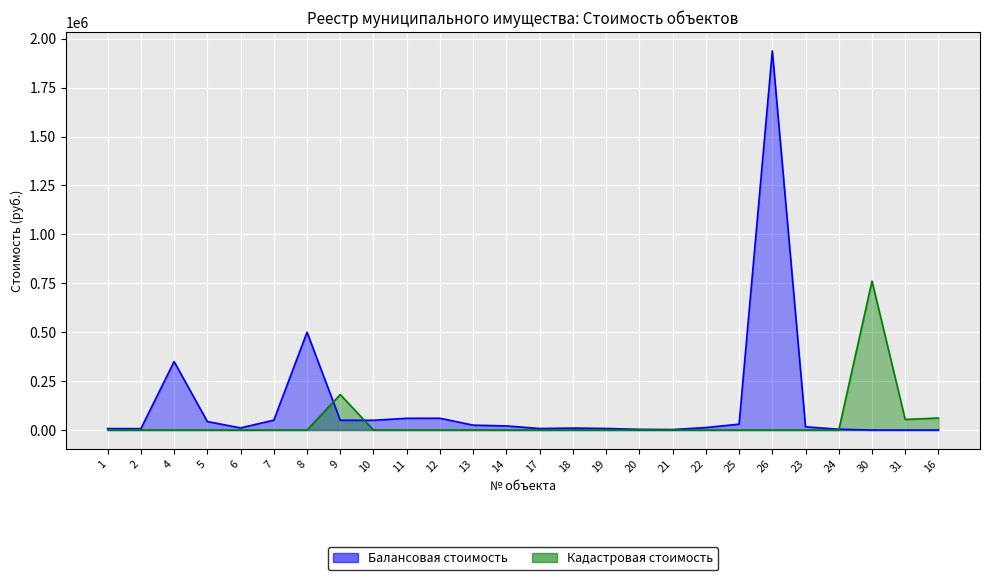

Does the chart display data point markers on the line(s)?

No